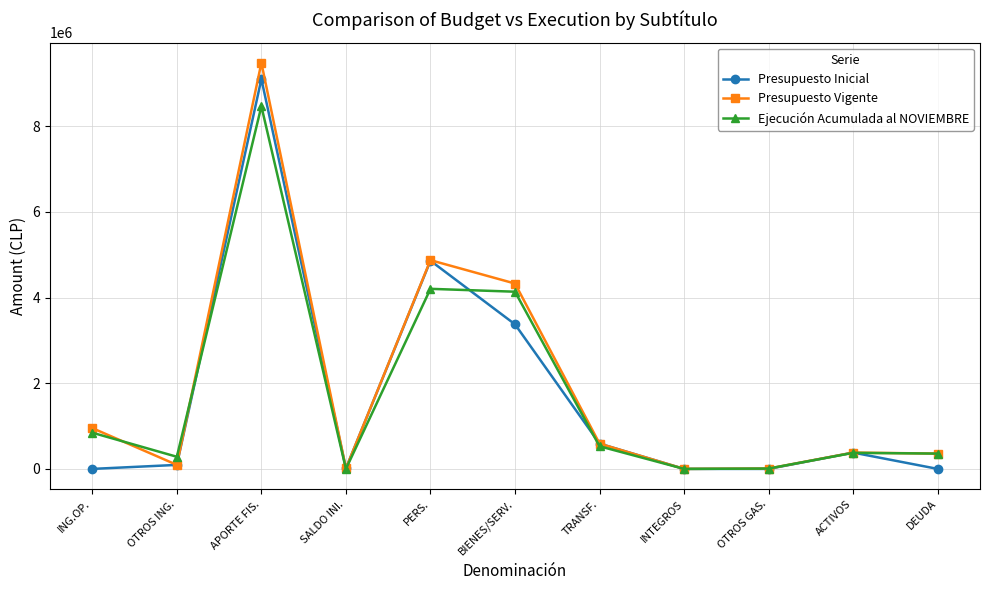

Is it true that Presupuesto Inicial equals 0 at OTROS GAS.?

True